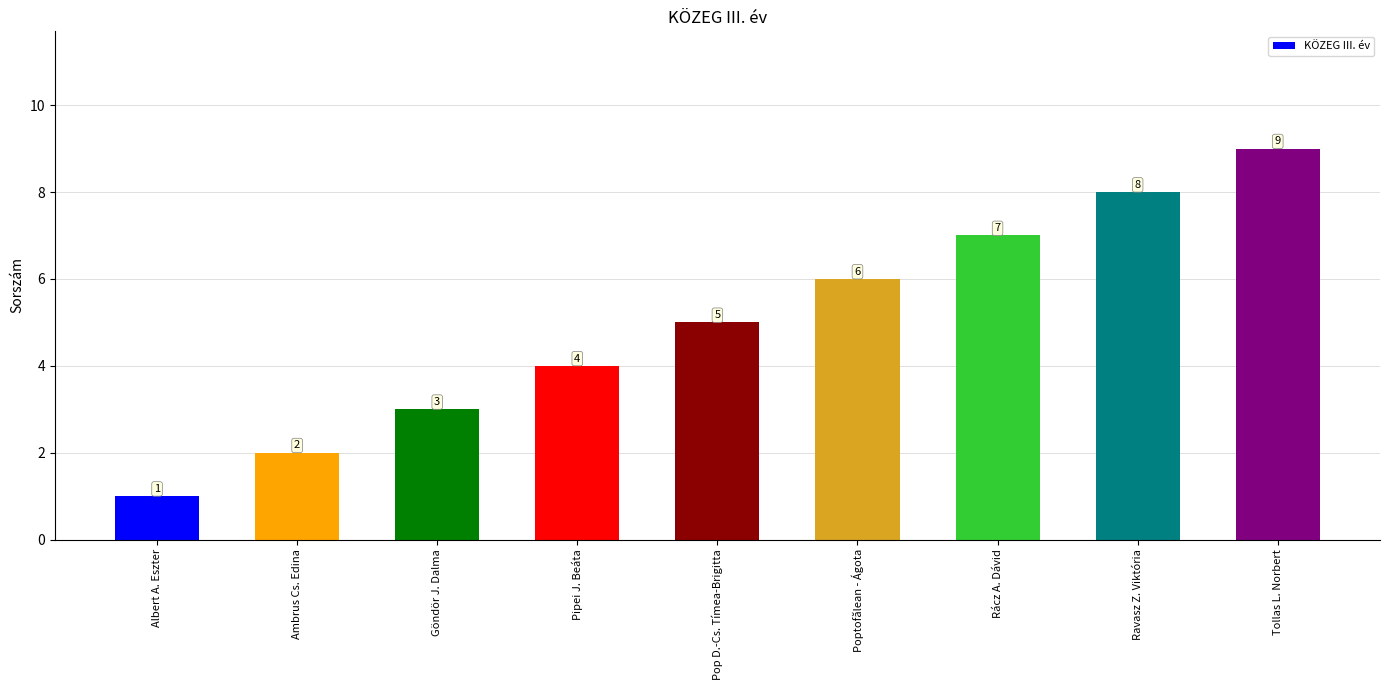

How many series are shown in this chart?

1